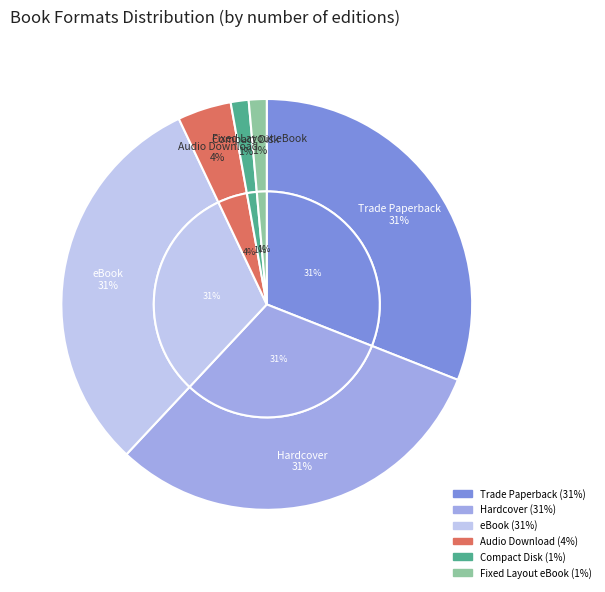

The Hardcover slice represents 31% of the pie. True or false?

True